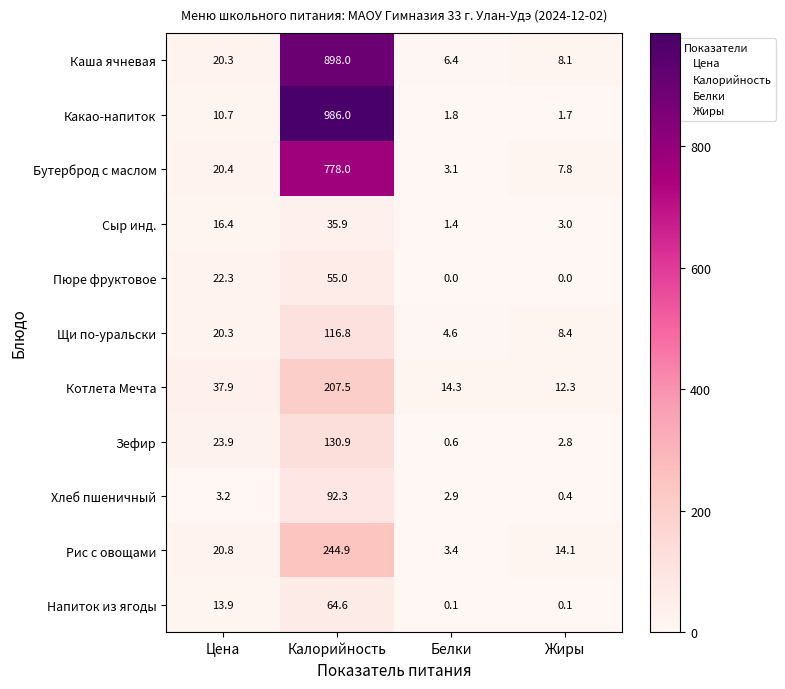

The value of Пюре фруктовое at Калорийность is 55.0. True or false?

True